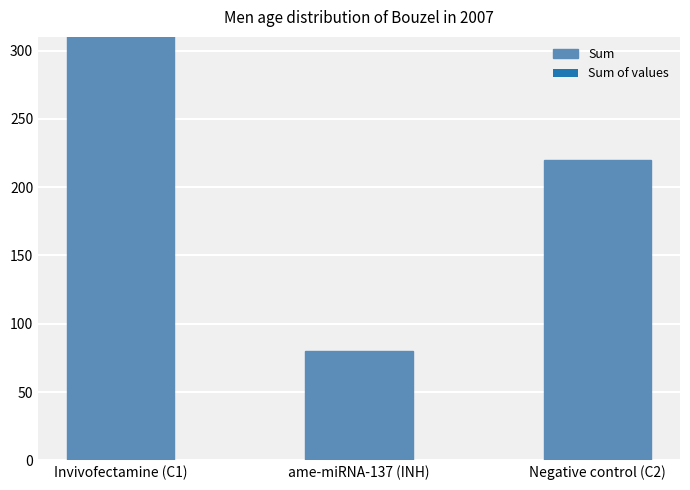

How many values are below 220?

1